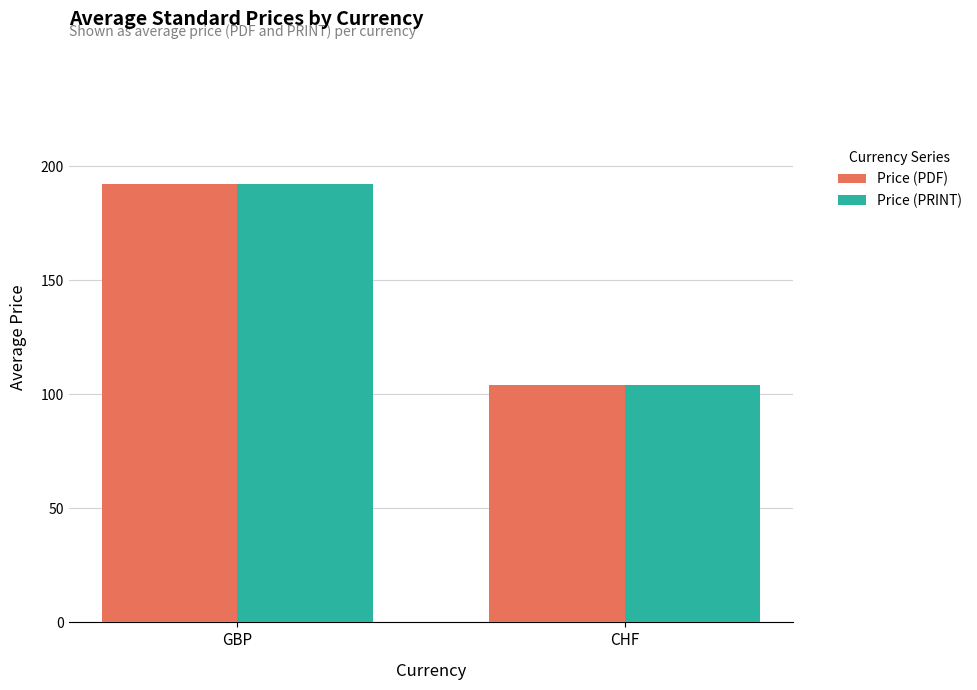

List the labels in order of Price (PRINT) value, smallest first.

CHF, GBP